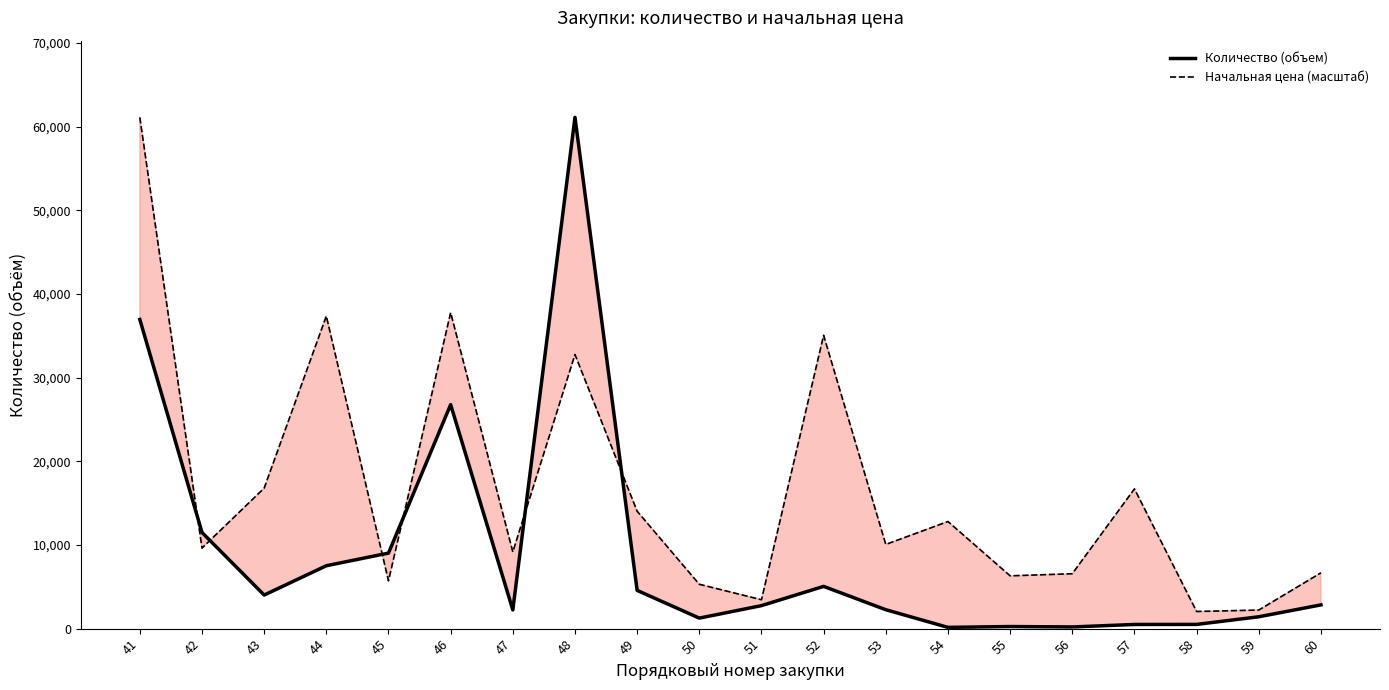

What is the value of the Начальная цена (масштаб) point at the 10th from the left?

5302.2